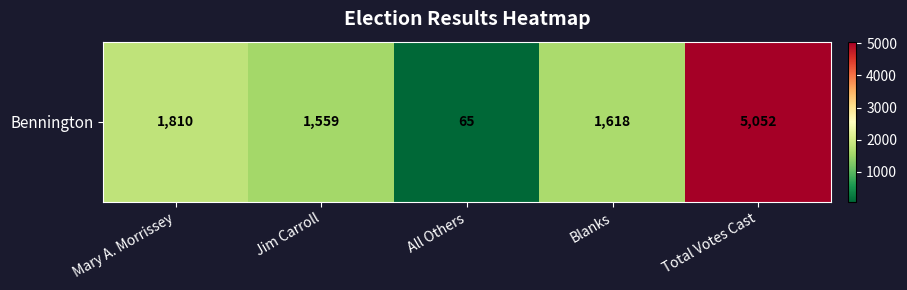

True or false: the data shows 1032 at Total Votes Cast.

False